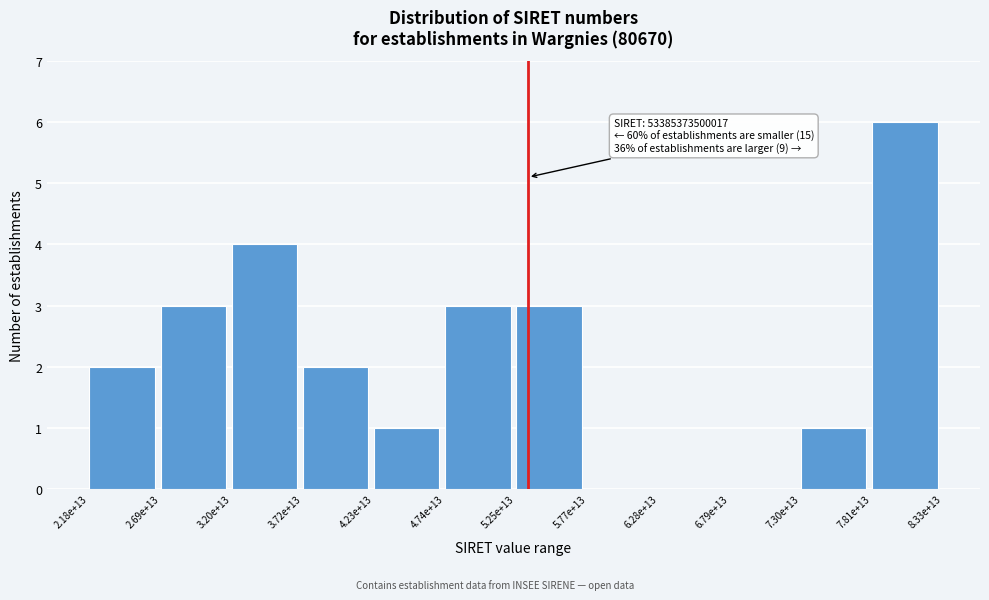

Reading left to right, transcribe all the data shown in this chart.

2.18e+13=2	2.69e+13=3	3.20e+13=4	3.72e+13=2	4.23e+13=1	4.74e+13=3	5.25e+13=3	5.77e+13=0	6.28e+13=0	6.79e+13=0	7.30e+13=1	7.81e+13=6